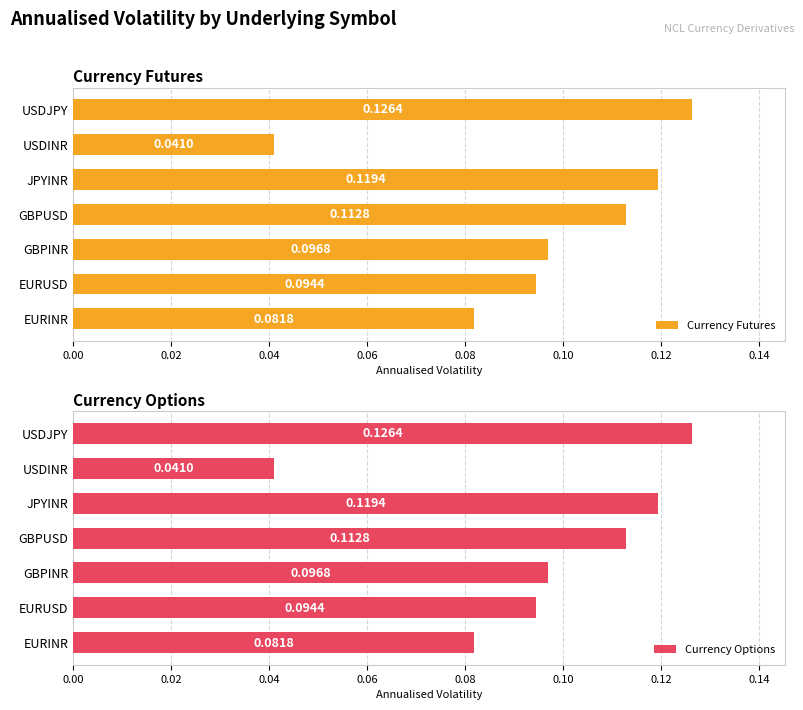

Which category has the highest value in the Currency Futures series?

USDJPY